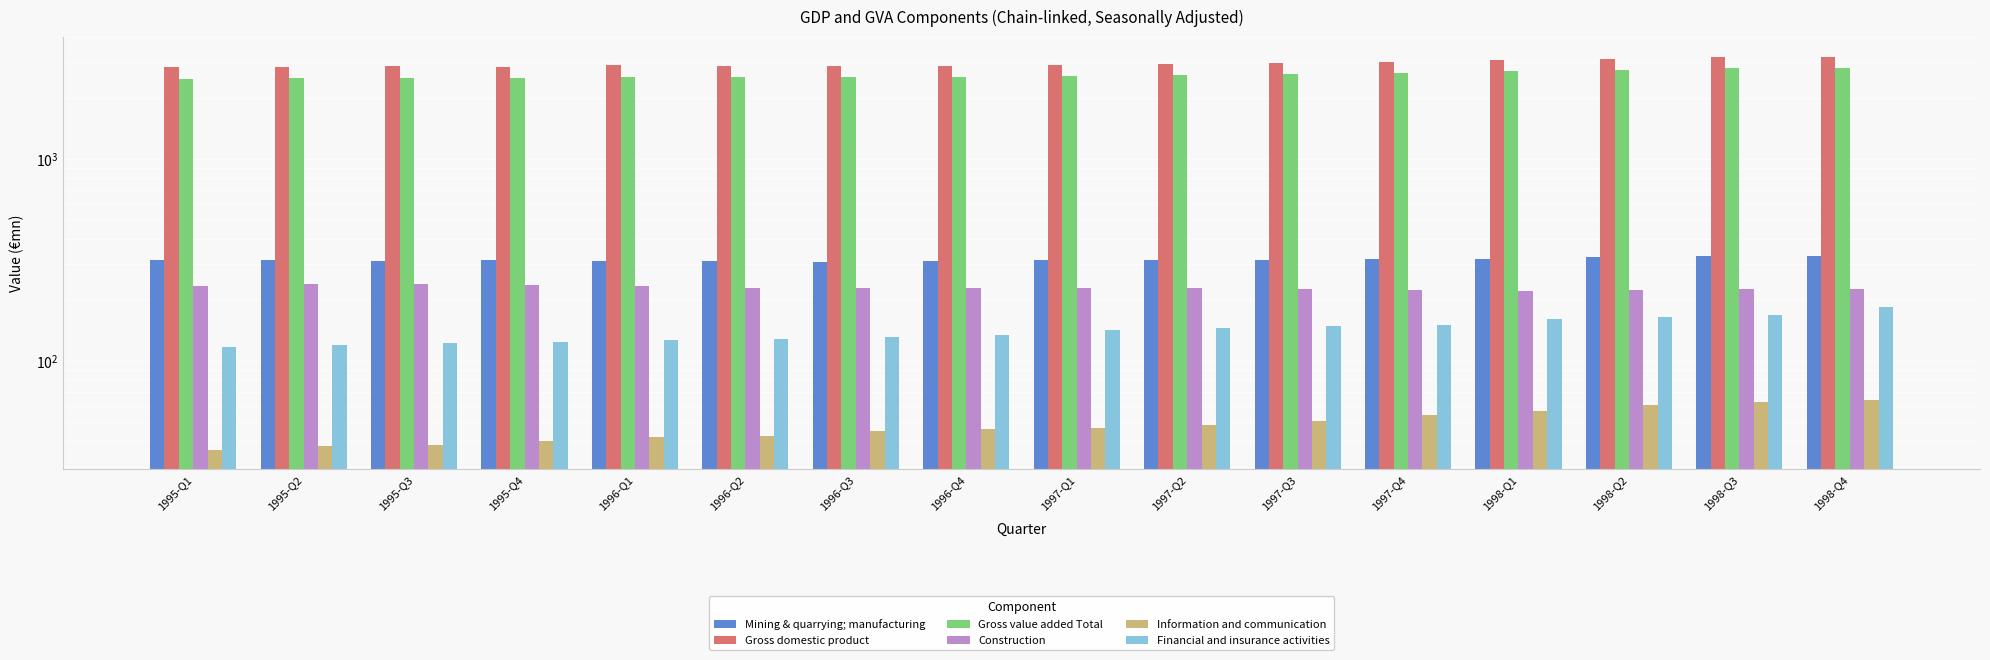

Reading left to right, list all the values displayed in this chart.

Mining & quarrying; manufacturing: 315.1	313.8	313.6	314.8	313.2	312.9	310.1	311.7	314.2	314.1	315.9	319.3	321.0	327.1	330.5	332.2
Gross domestic product: 2829.9	2859.4	2861.2	2836.4	2895.2	2870.0	2870.1	2893.6	2913.5	2930.7	2975.5	3013.8	3073.8	3108.6	3171.3	3202.8
Gross value added Total: 2491.1	2523.3	2523.6	2499.1	2548.6	2532.7	2531.6	2549.6	2564.7	2586.3	2624.5	2655.4	2705.9	2743.3	2797.1	2821.9
Construction: 235.9	240.3	241.1	238.1	235.4	229.2	228.4	229.8	228.4	229.1	225.9	223.9	222.9	223.3	225.9	226.8
Information and communication: 36.3	37.8	38.2	40.1	42.2	42.5	45.0	46.1	46.7	48.4	50.4	54.2	56.6	60.5	62.6	63.9
Financial and insurance activities: 117.3	120.0	122.4	123.7	126.5	128.4	131.1	134.9	142.5	145.6	148.1	150.9	160.3	165.4	168.7	185.7